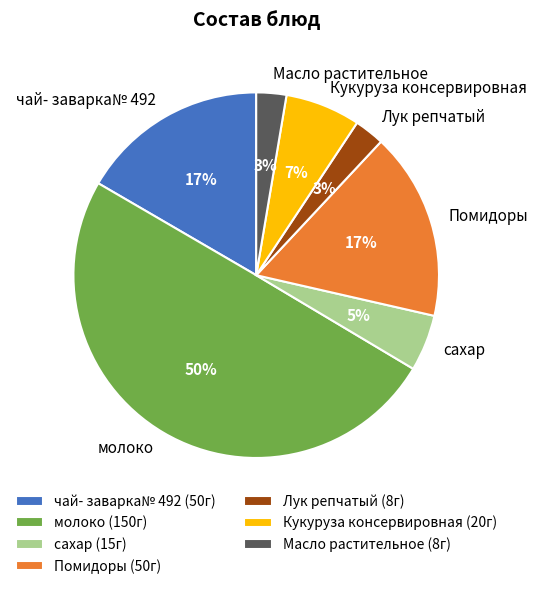

Do Масло растительное and Лук репчатый together represent more than half of the pie?

No